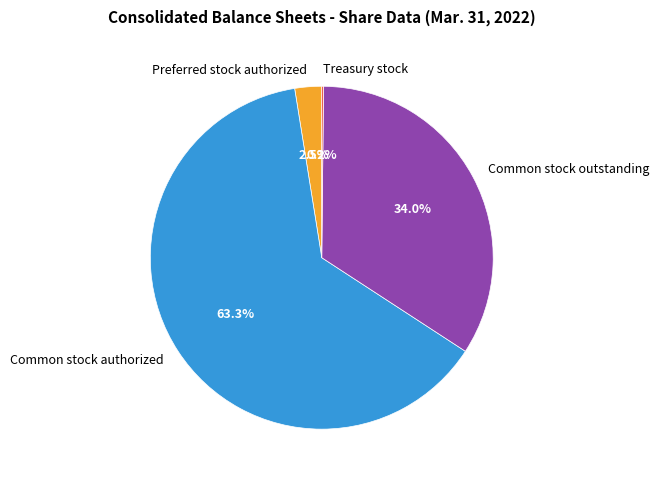

Which category has the biggest portion of the pie?

Common stock authorized